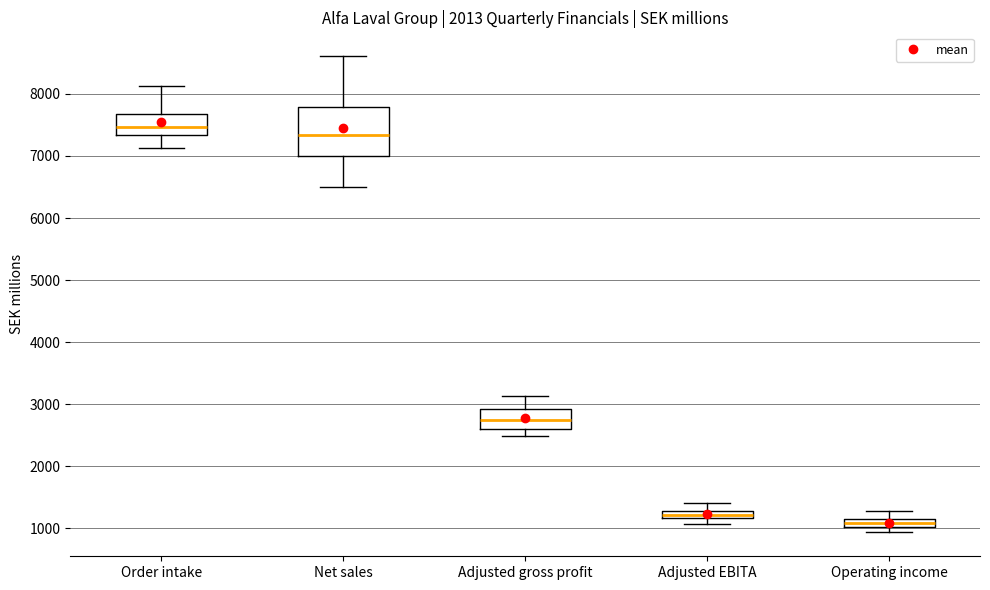

Where is the lower edge of the box for Order intake on the y-axis? The values are not printed on the chart, so give them approximately, as read against the axis.

7300